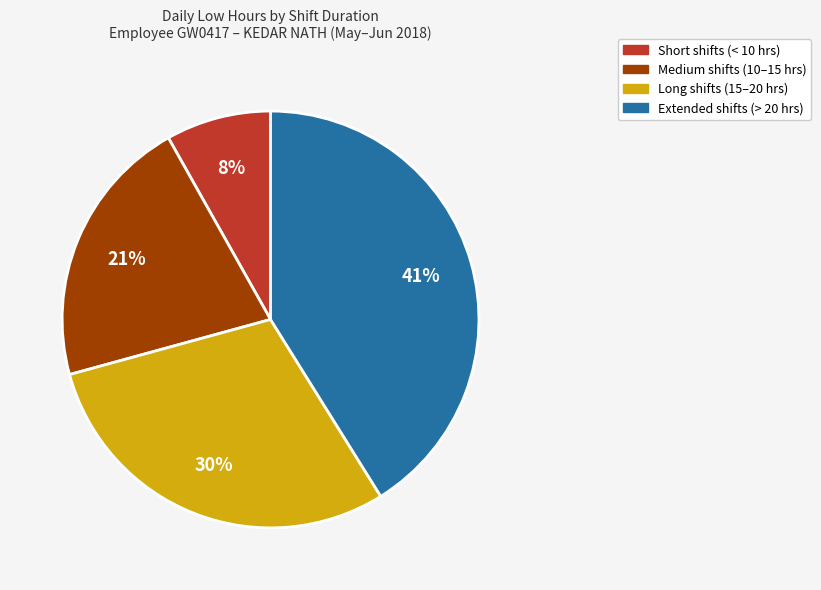

Does any single category account for the majority?

No